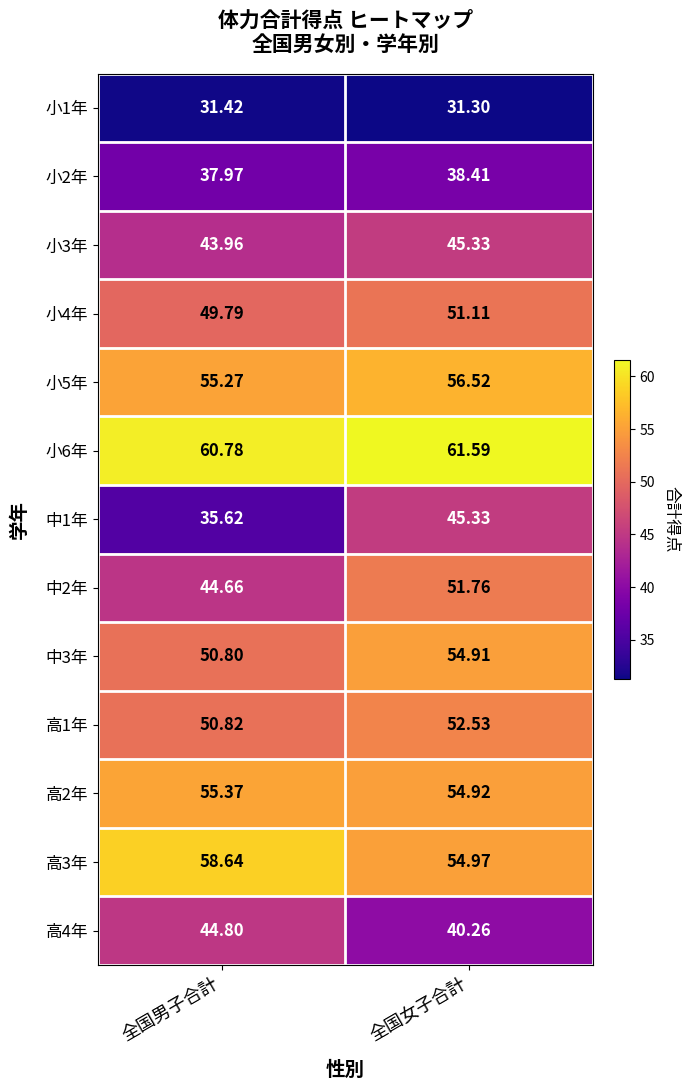

At which category is the sum across all series the highest?

全国女子合計